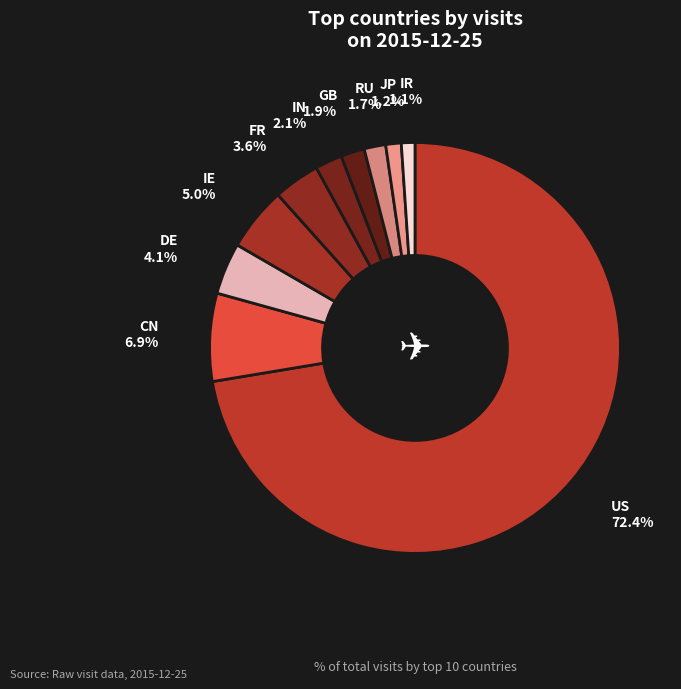

Is there any slice that represents more than half of the pie?

Yes